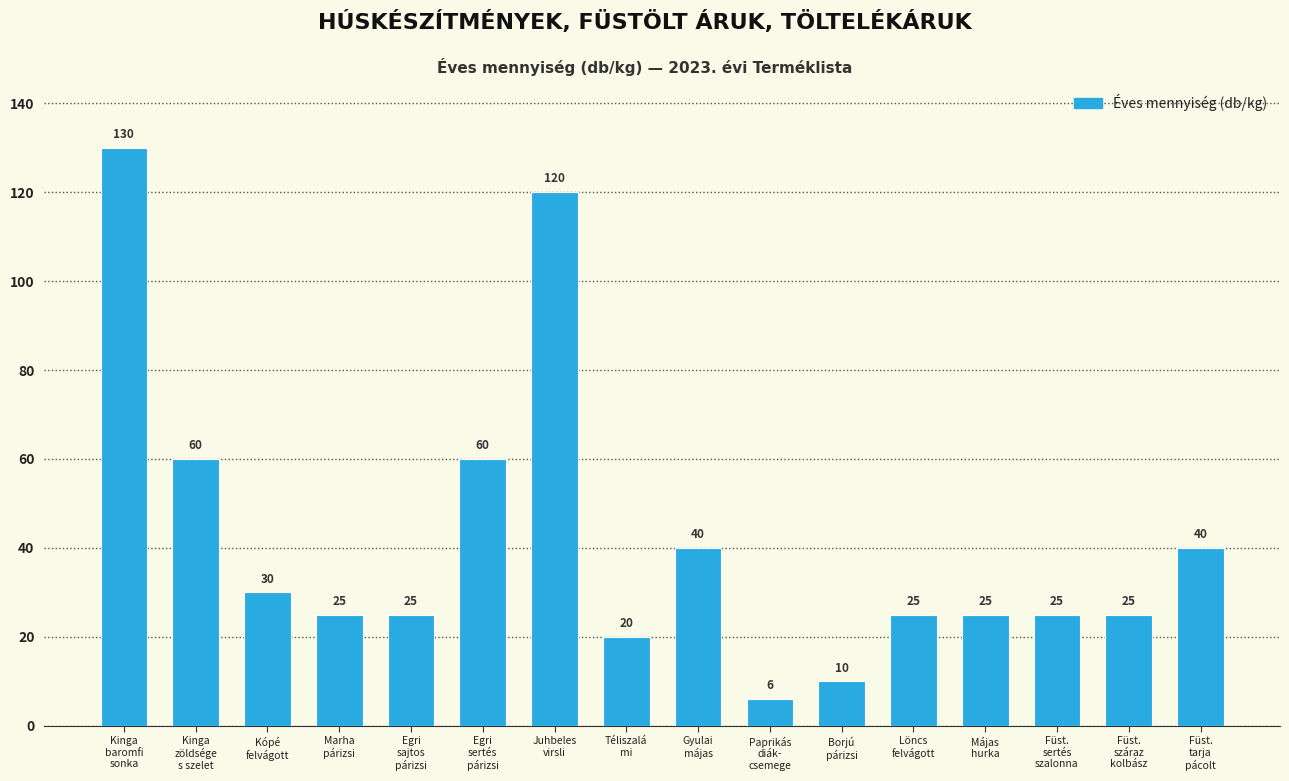

Are the bars horizontal?

No